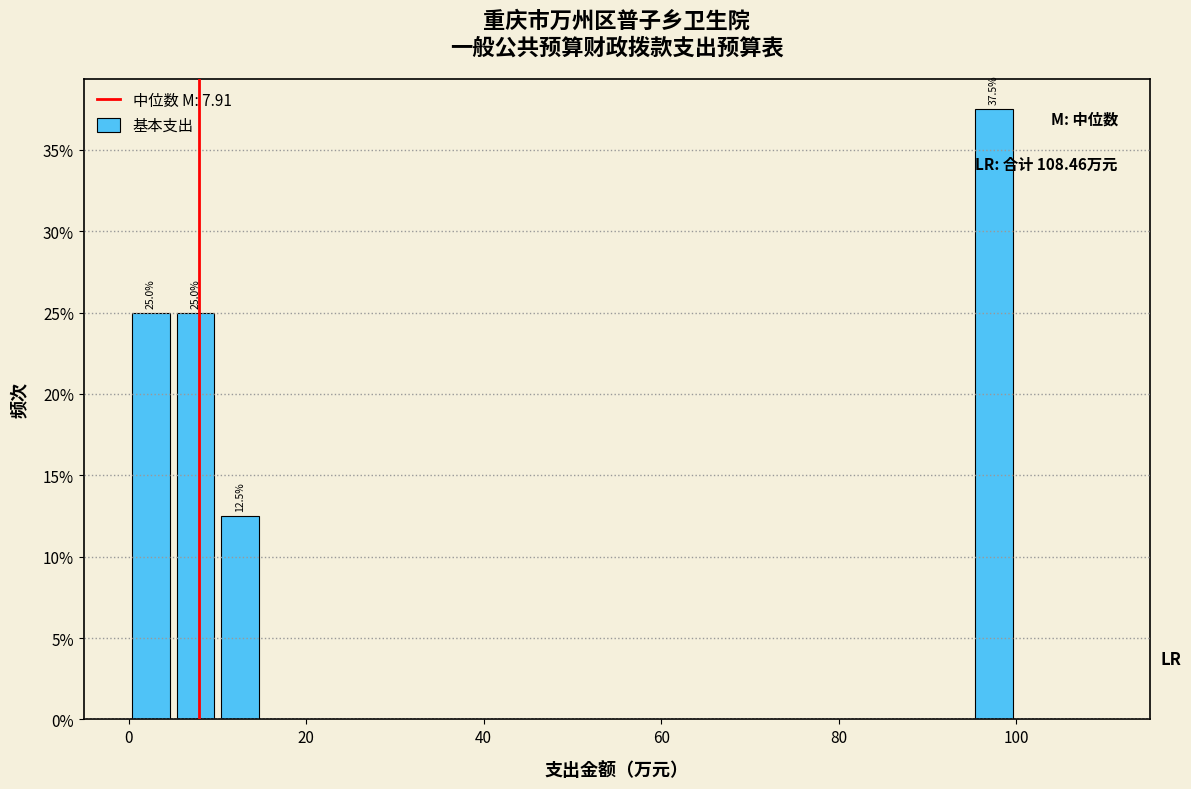

Read against the x-axis, roughly where is the centre of the tallest bar?

98